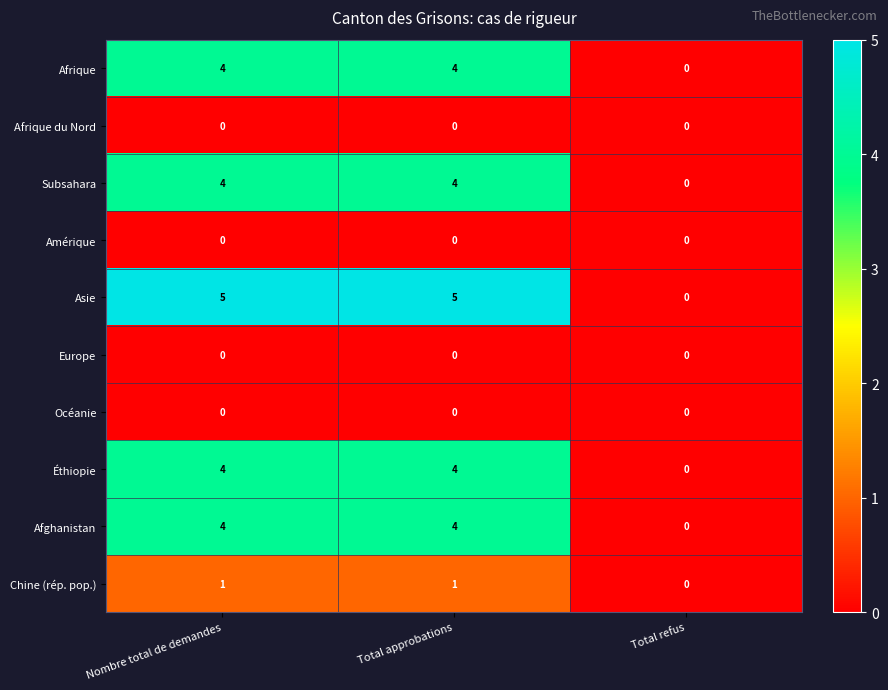

What is the sum of all Éthiopie values?

8